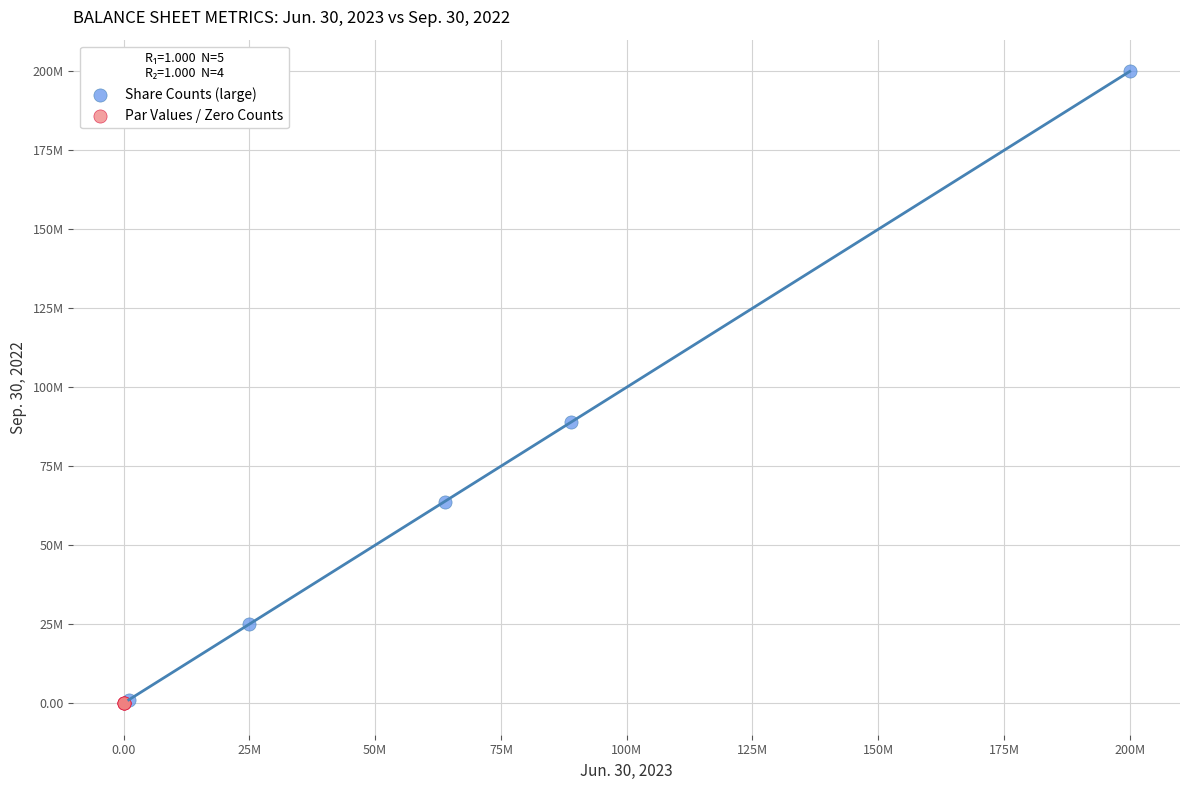

What are all the series names shown in the legend?

Share Counts (large), Par Values / Zero Counts